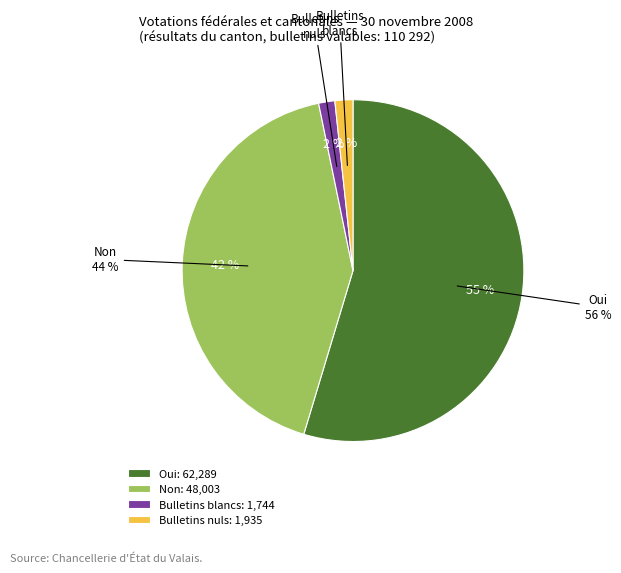

Is it true that Oui is 55% of the pie?

True